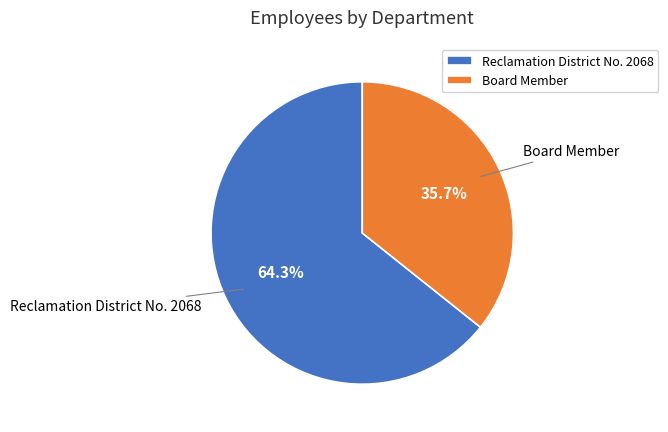

Approximately how many times larger is the value at Board Member compared to Reclamation District No. 2068?

0.6